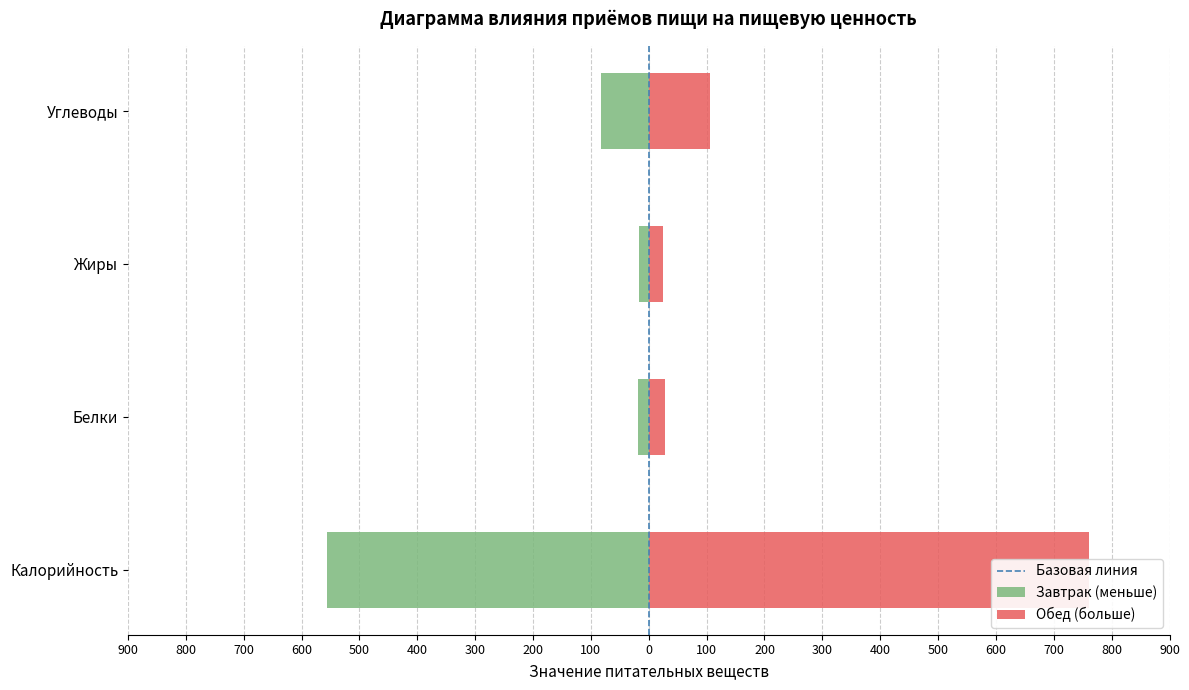

Is the value of Жиры at Завтрак greater than the value of Калорийность at Обед?

No